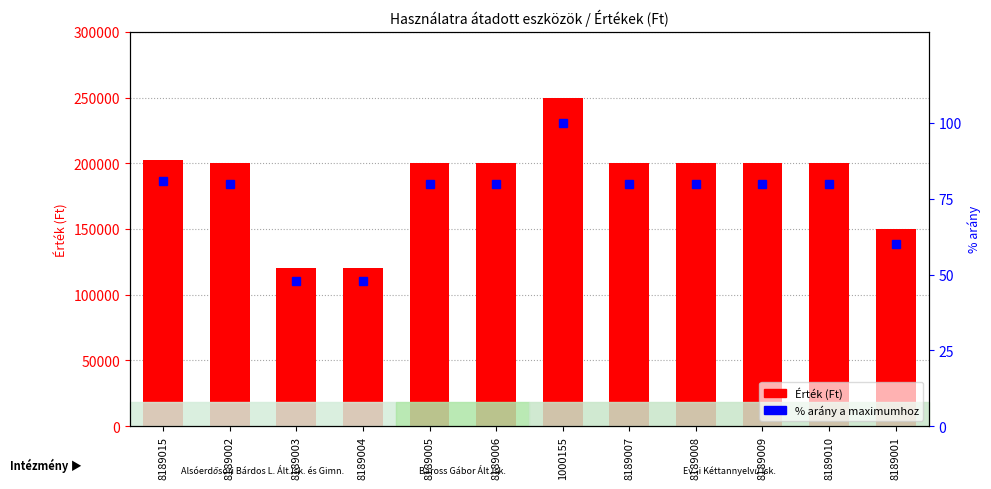

Rank the series by their maximum value, from highest to lowest.

Érték (Ft), % arány a maximumhoz